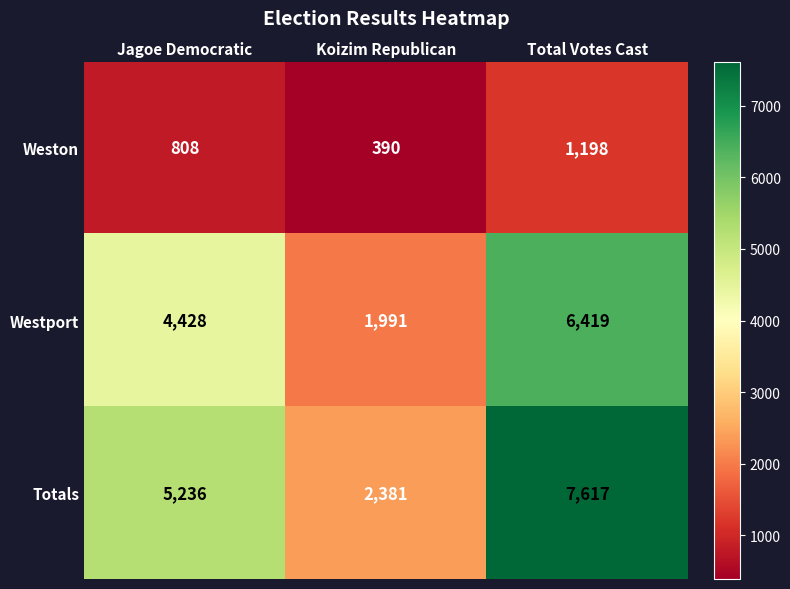

Count the Weston values in the range 390 to 1198.

3